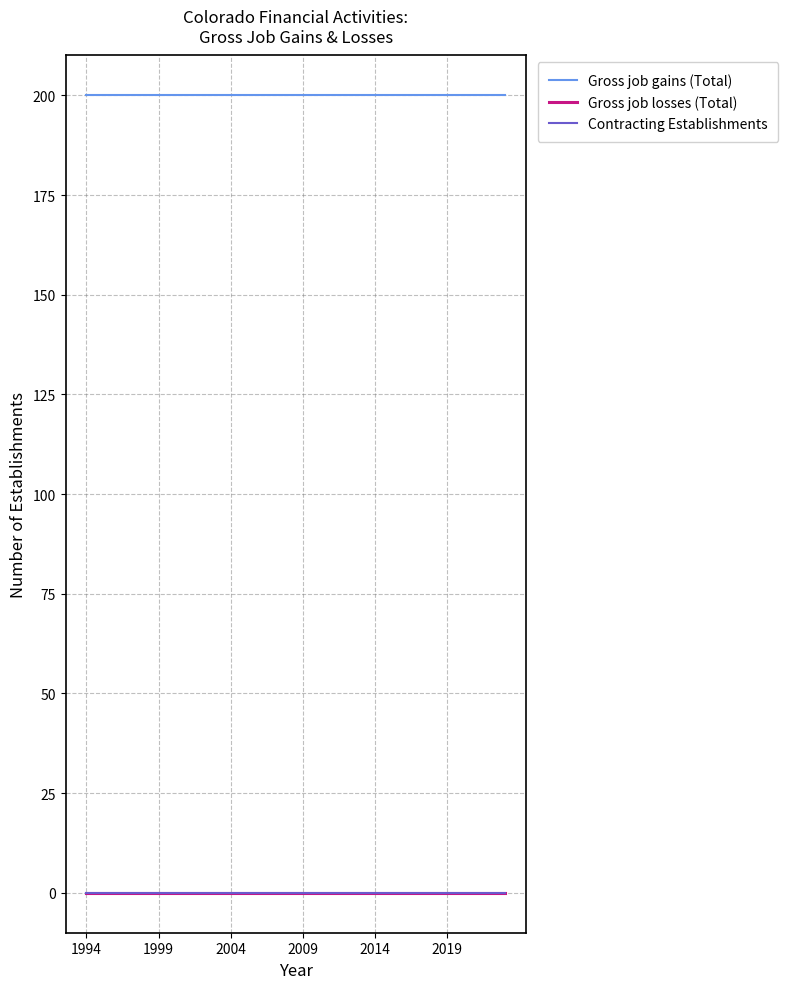

Does the chart have visible grid lines?

Yes